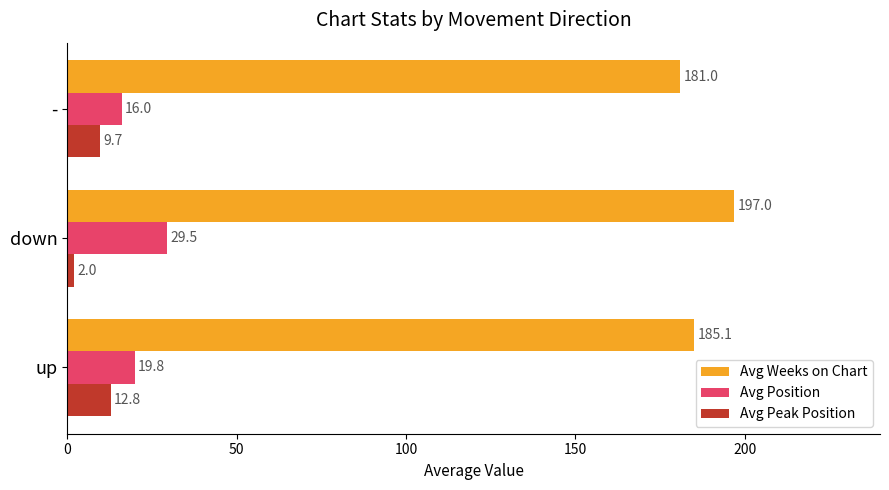

What is the greatest value displayed?

197.0